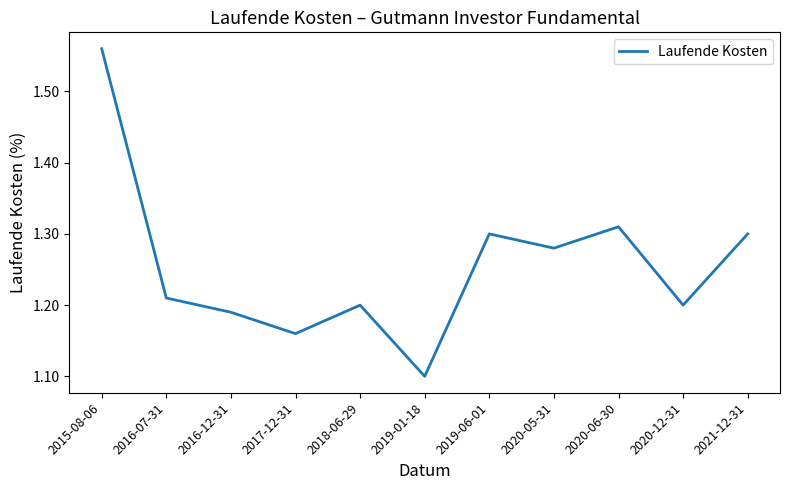

What position from the left is 2019-06-01?

7